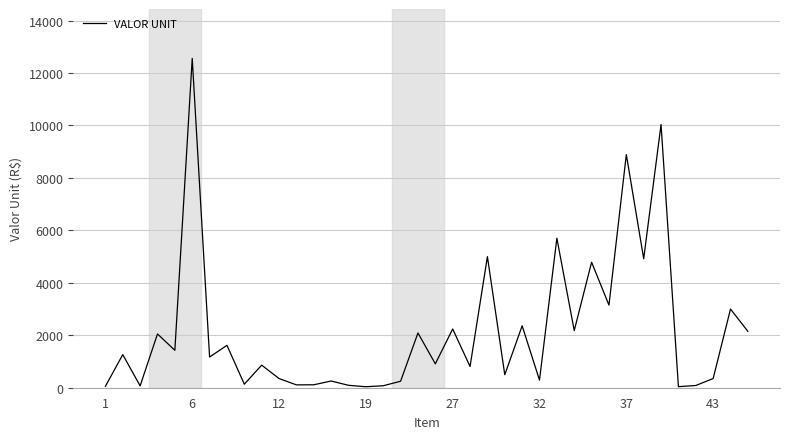

What is the greatest value displayed?

12556.9